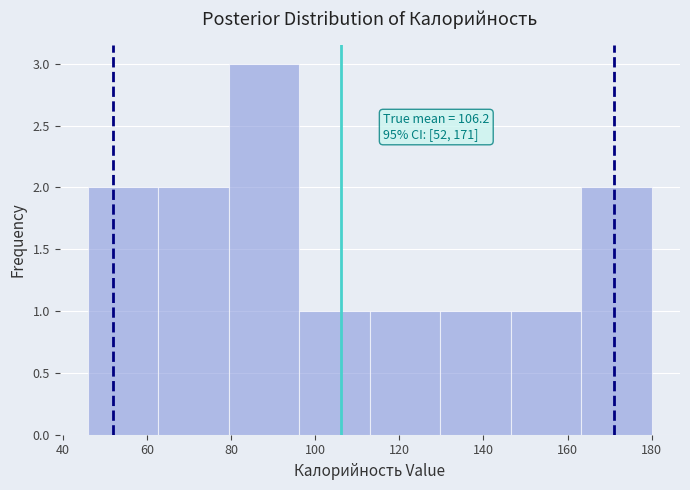

Over which range of the x-axis is the bar tallest?

80 to 96